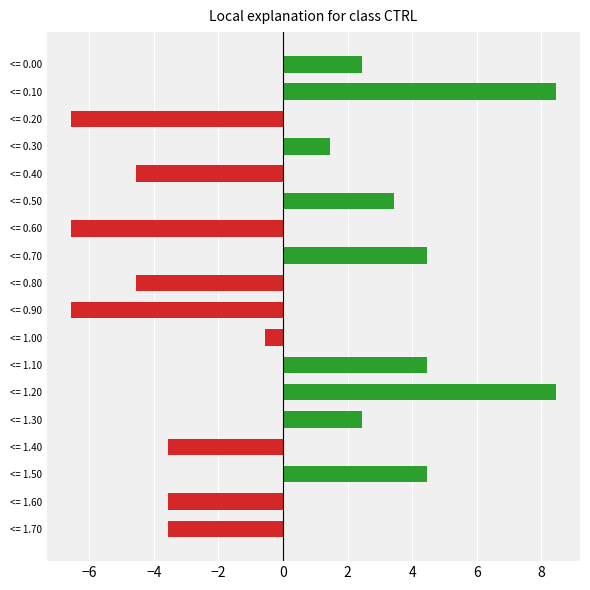

Reading top to bottom, transcribe all the data shown in this chart.

<= 0.00=2.4	<= 0.10=8.4	<= 0.20=-6.6	<= 0.30=1.4	<= 0.40=-4.6	<= 0.50=3.4	<= 0.60=-6.6	<= 0.70=4.4	<= 0.80=-4.6	<= 0.90=-6.6	<= 1.00=-0.6	<= 1.10=4.4	<= 1.20=8.4	<= 1.30=2.4	<= 1.40=-3.6	<= 1.50=4.4	<= 1.60=-3.6	<= 1.70=-3.6